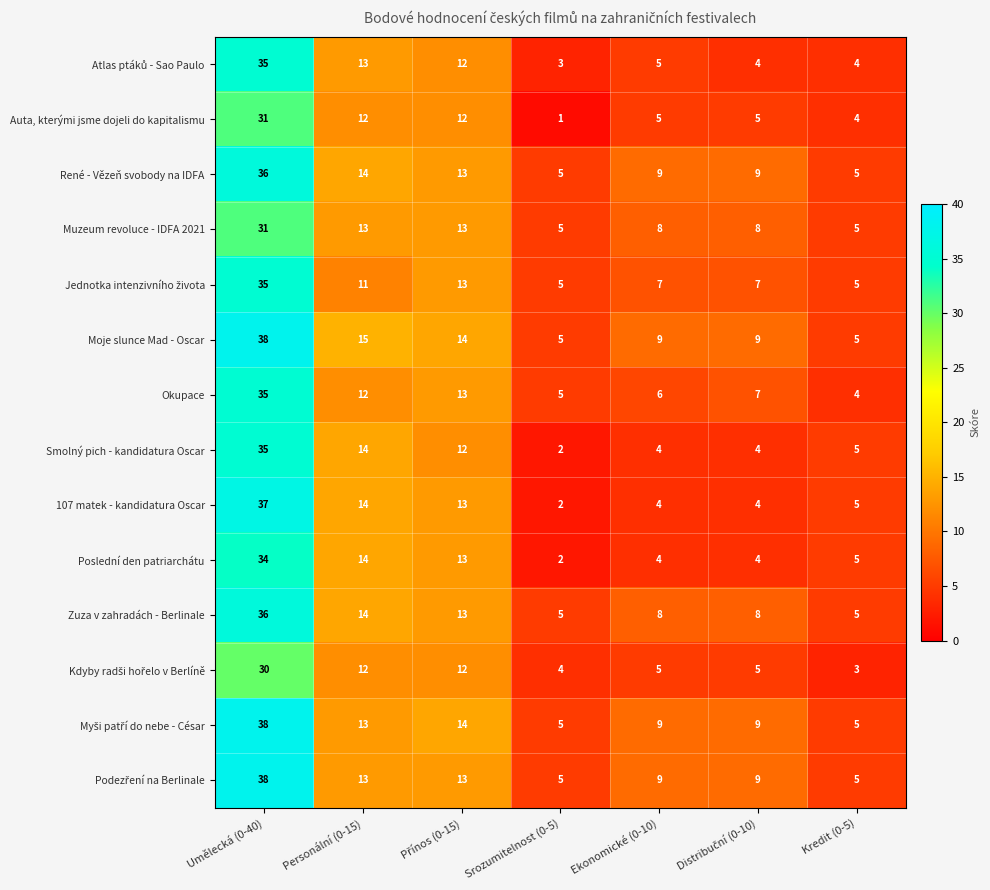

What is the difference between the Muzeum revoluce - IDFA 2021 values at Srozumitelnost (0-5) and Umělecká (0-40)?

26